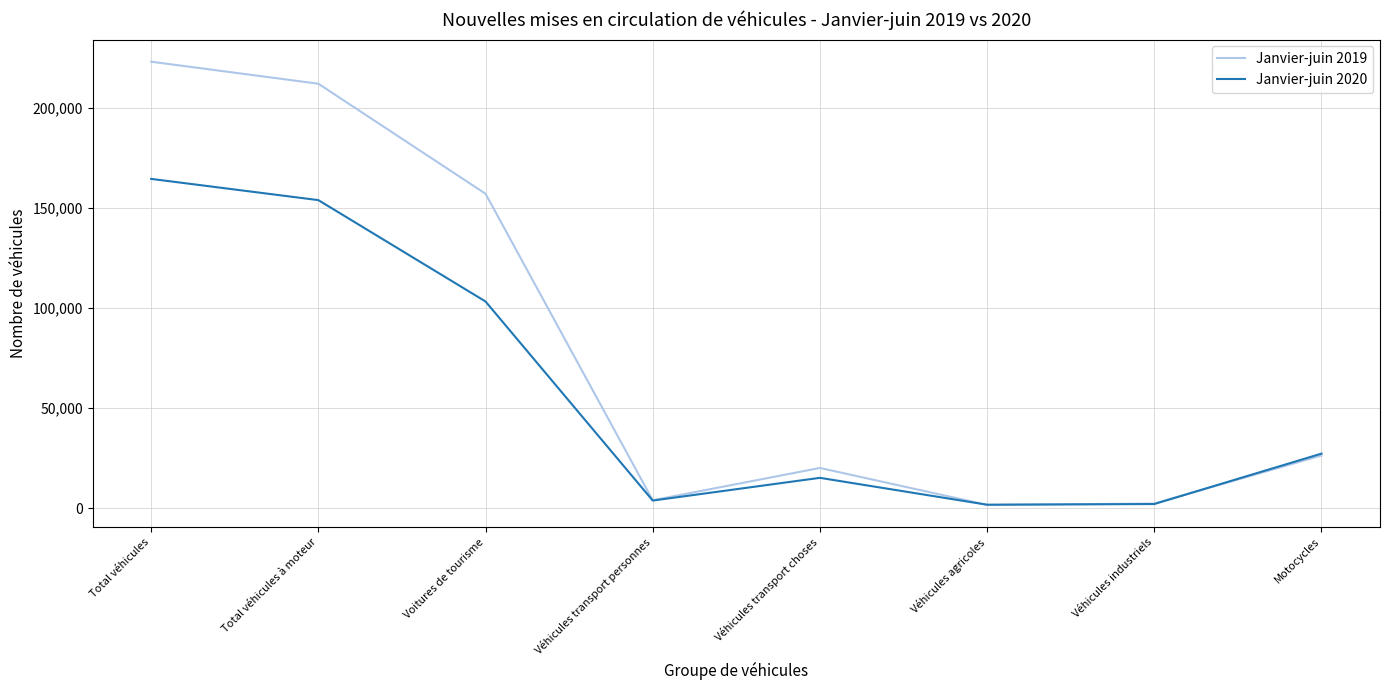

What is the approximate value of Janvier-juin 2019 at Total véhicules?

223020